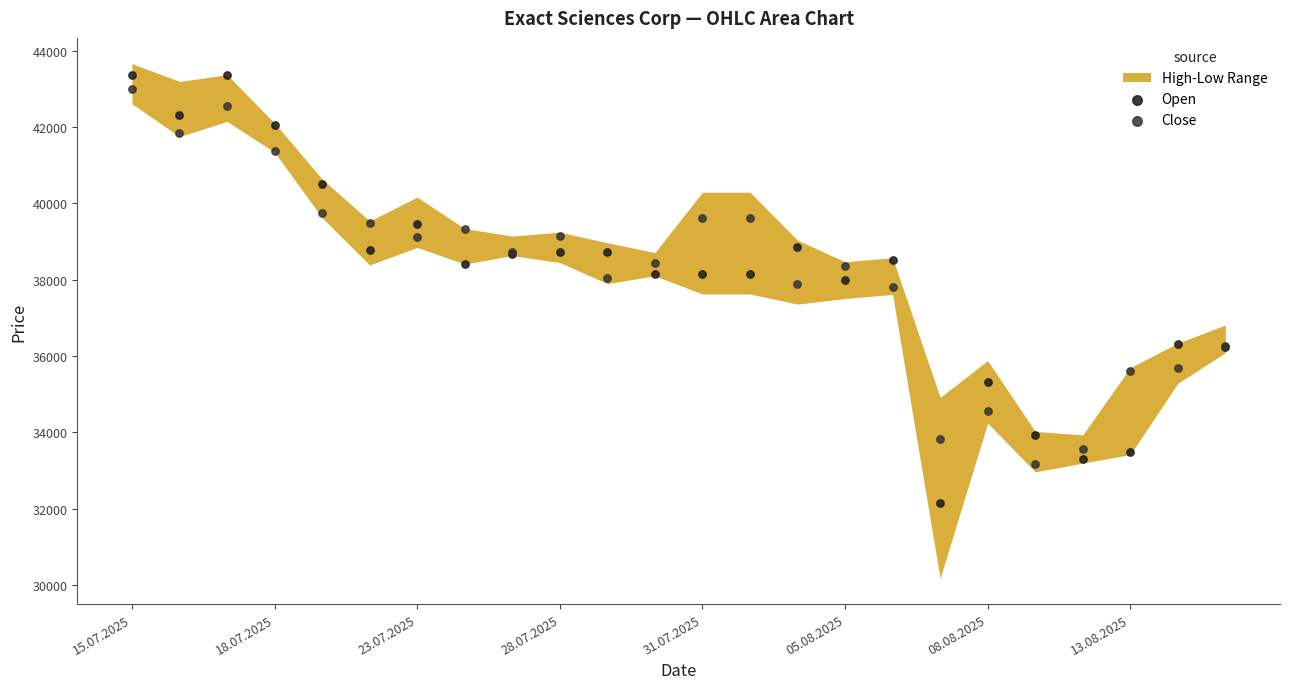

Which series reaches the minimum Y coordinate?

Open